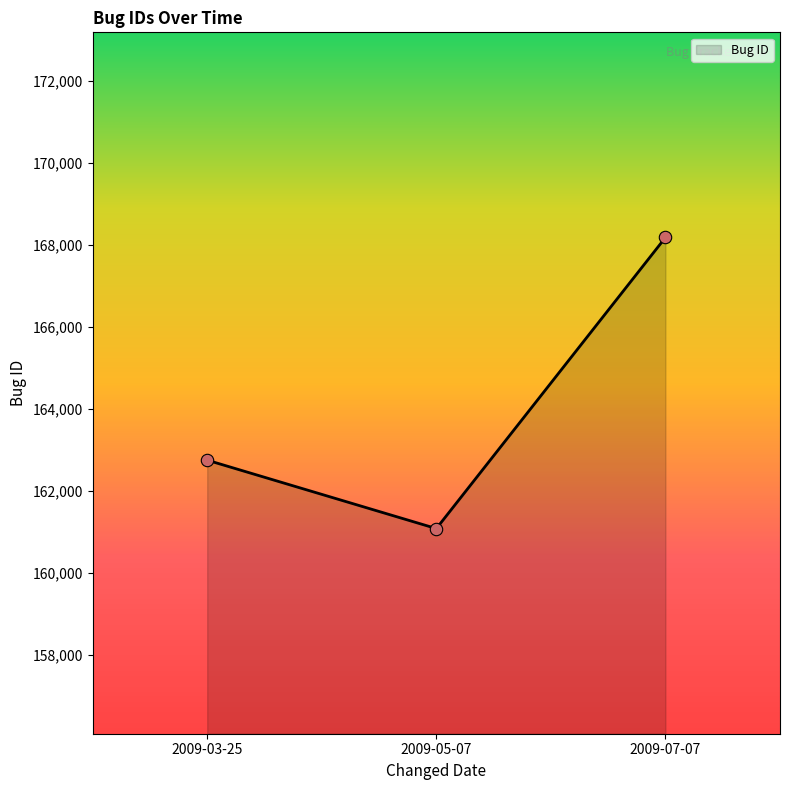

Between 2009-07-07 and 2009-05-07, which is larger?

2009-07-07